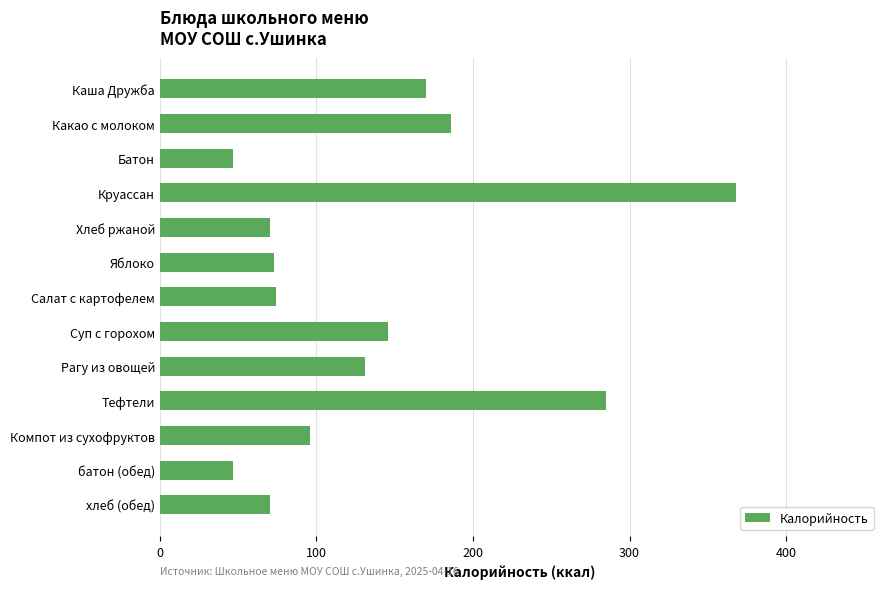

What is the label of the 8th bar from the top?

Суп с горохом